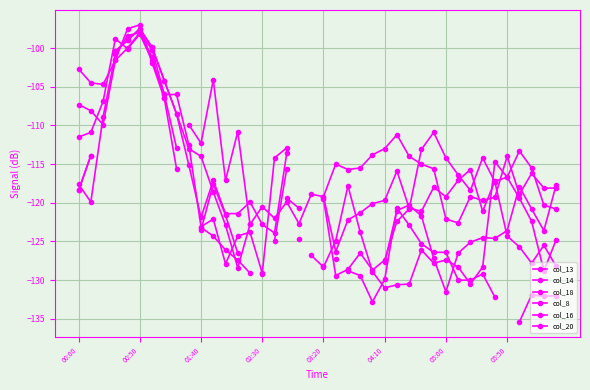

Which series changed the most between 22 and 26?

col_16